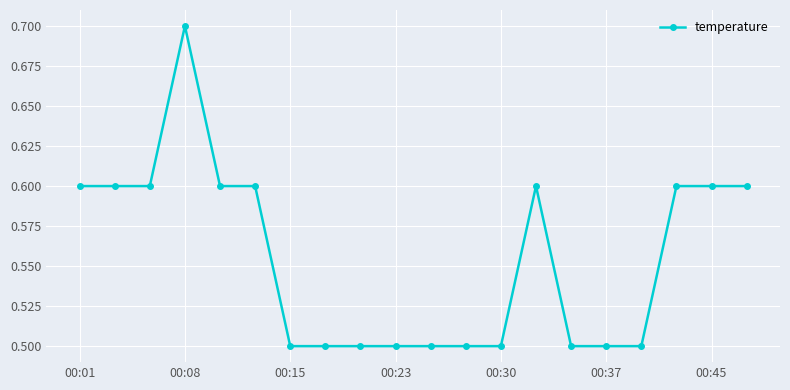

What is the smallest value displayed?

0.5